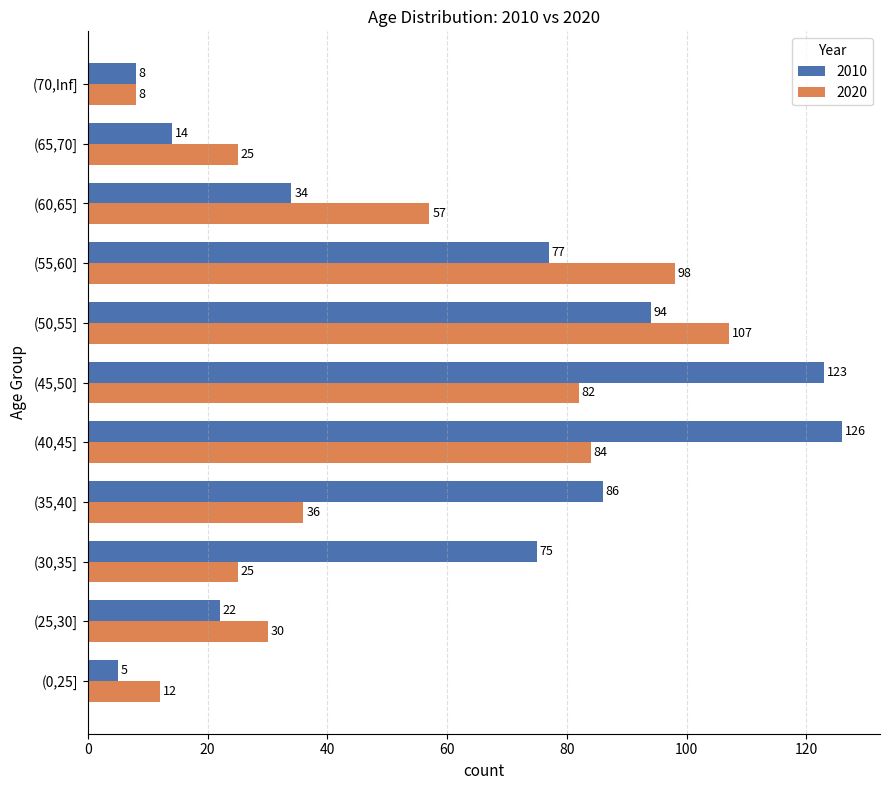

Rank the series by their average value, from highest to lowest.

2010, 2020